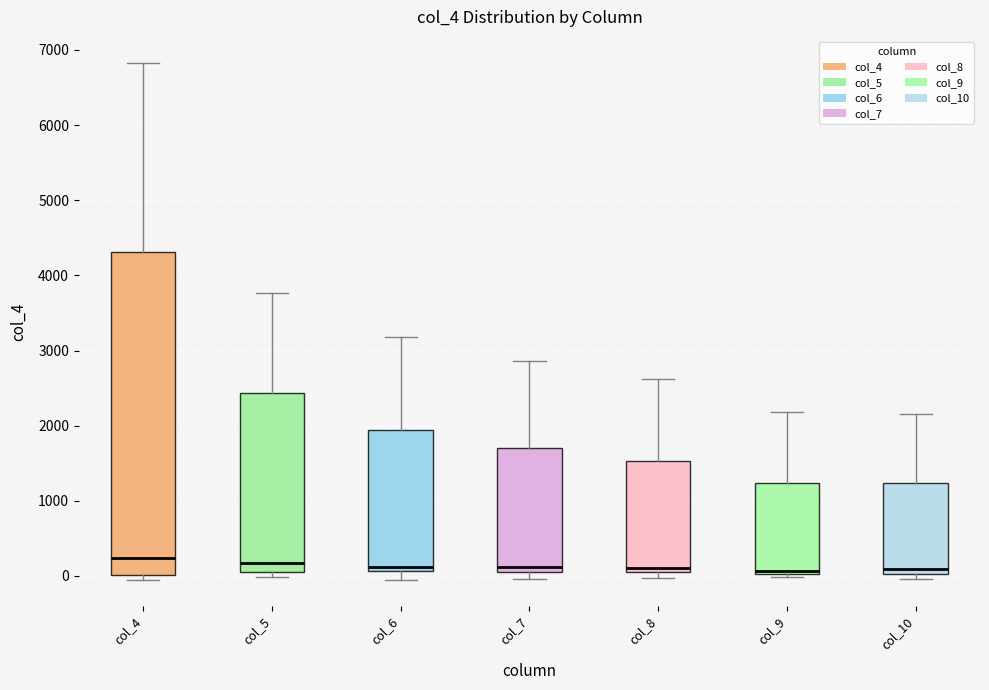

Where is the upper edge of the box for col_9 on the y-axis? The values are not printed on the chart, so give them approximately, as read against the axis.

1200